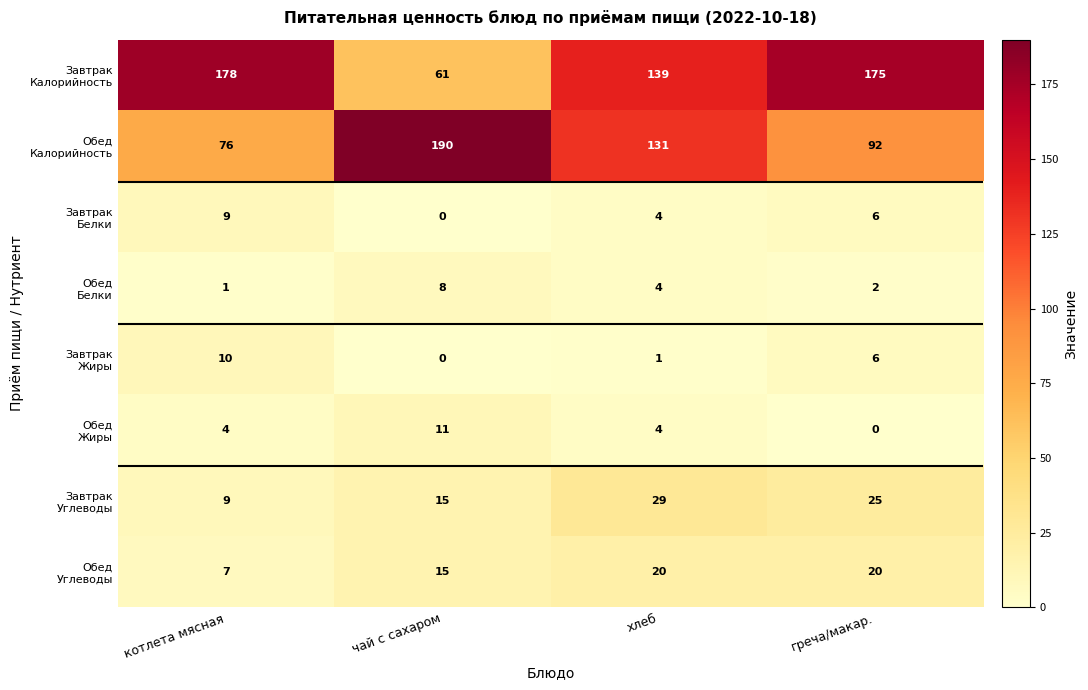

What is the difference between the highest and lowest values at котлета мясная?

177